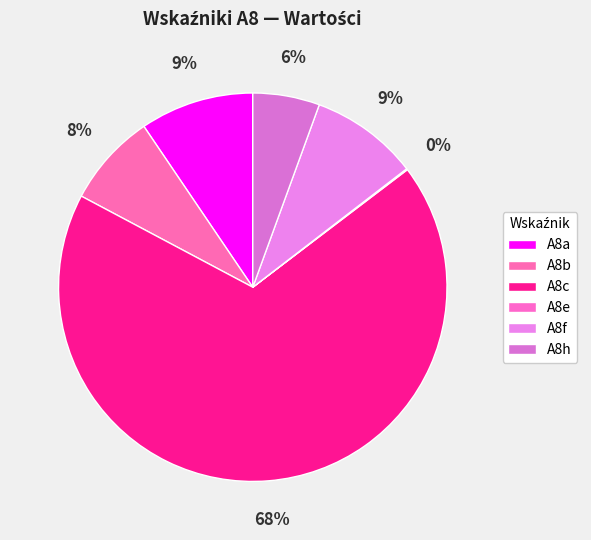

To the nearest percent, what percentage of the pie is A8h?

6%